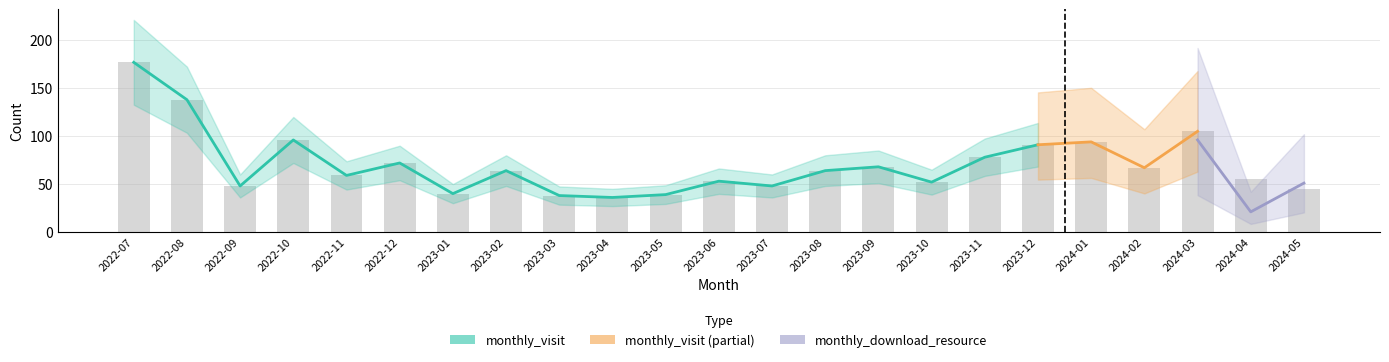

What is the difference between the values at 2023-08 and 2023-04?

28